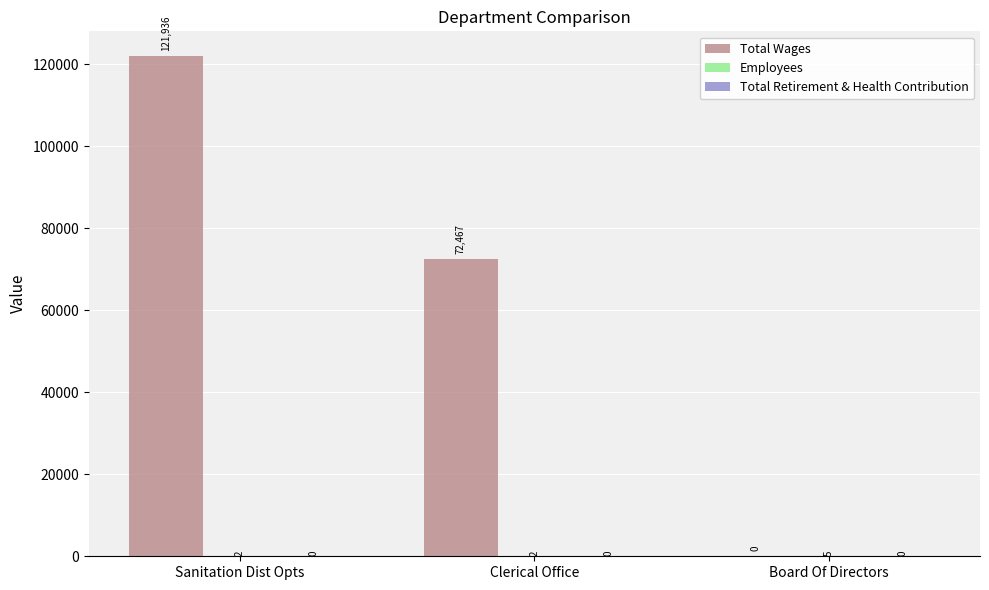

Count the number of categories in the chart.

3